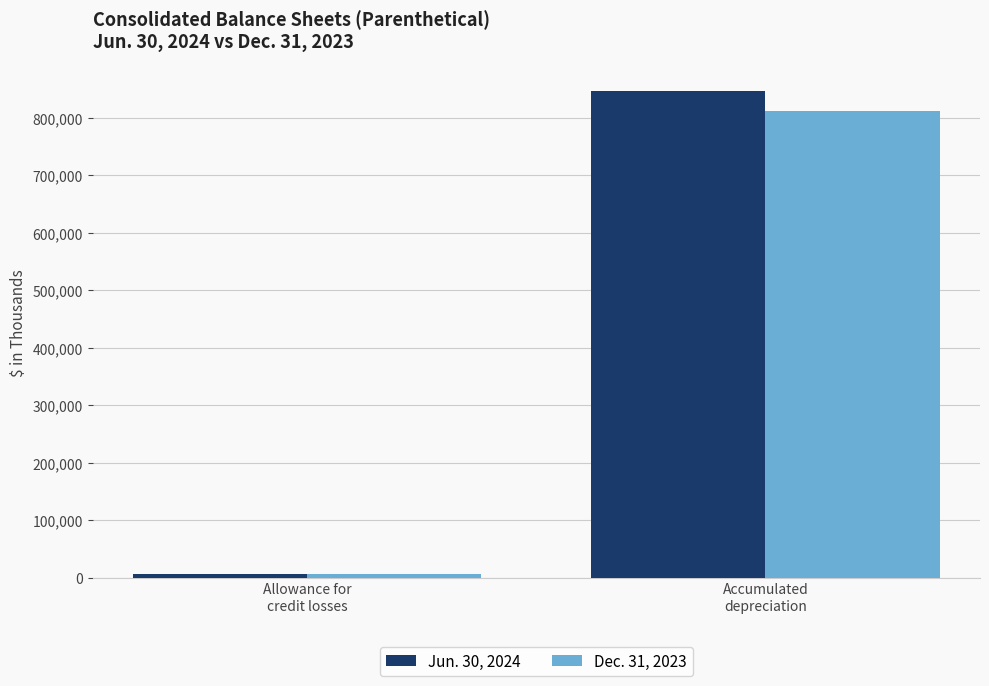

What is the sum of the Jun. 30, 2024 values at Allowance for
credit losses and Accumulated
depreciation?

853349